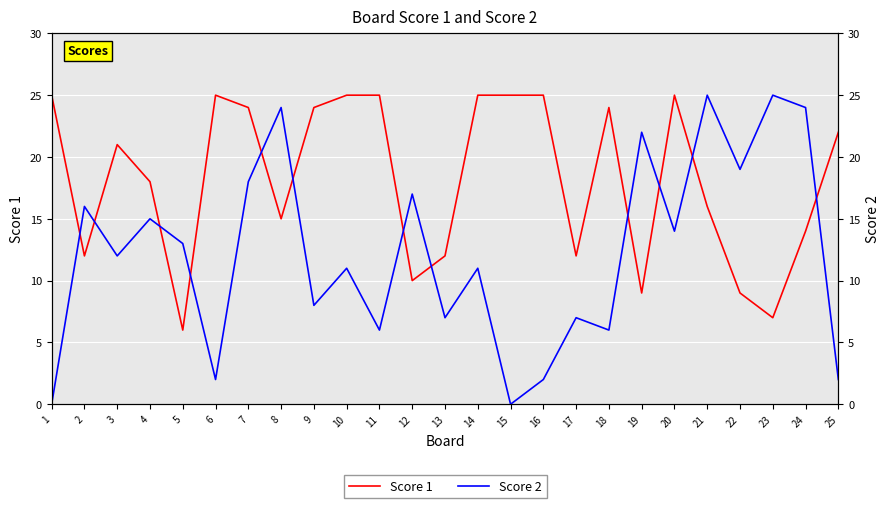

Rank the series by their maximum value, from lowest to highest.

Score 1, Score 2